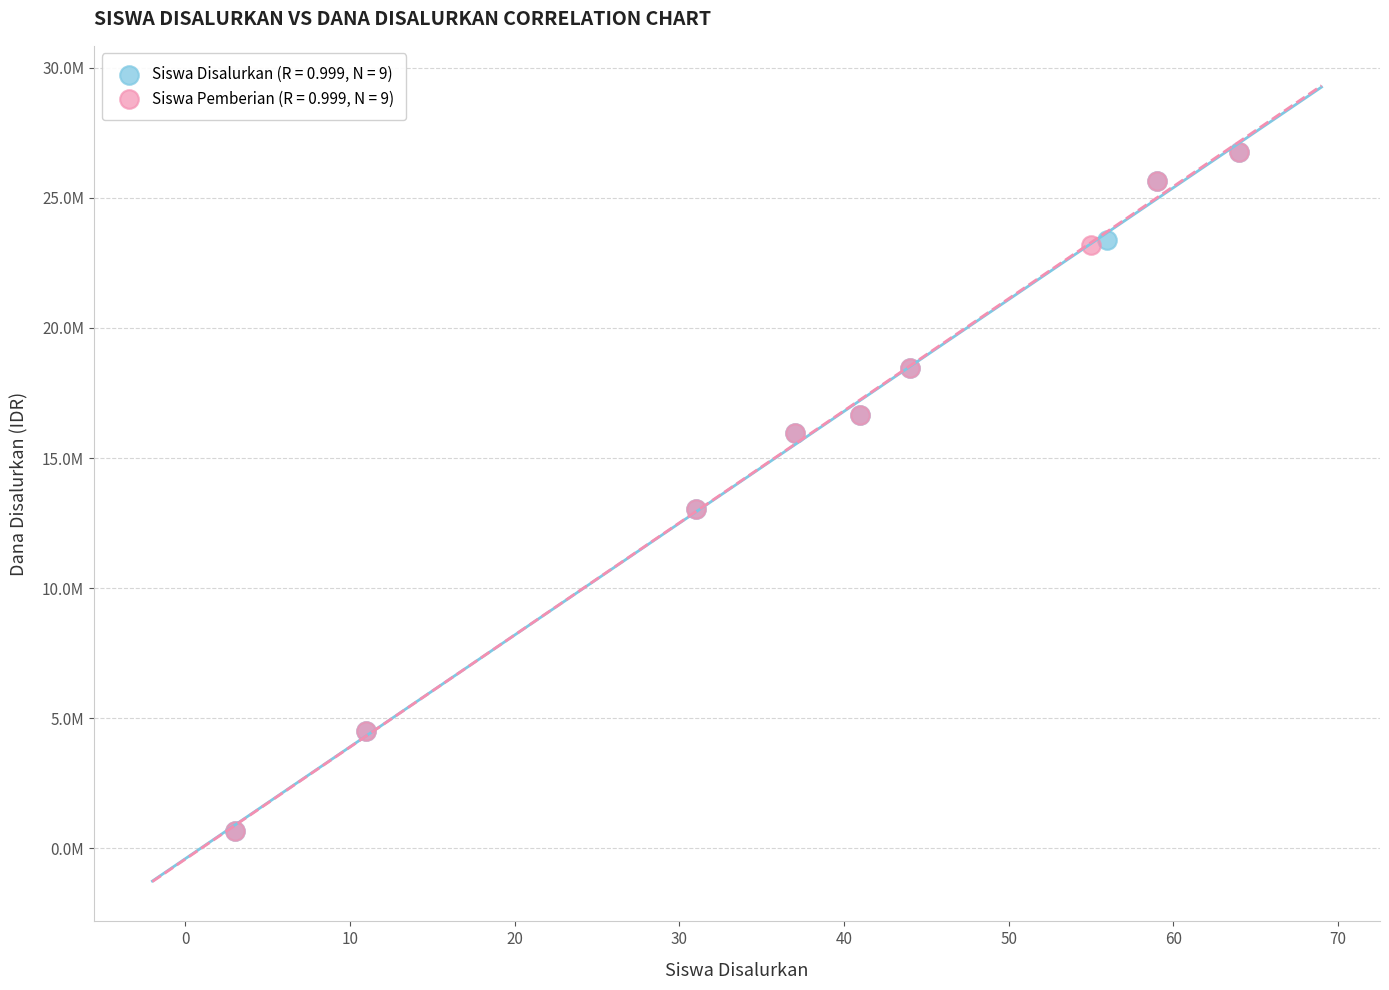

What are all the series names shown in the legend?

Siswa Disalurkan (R = 0.999, N = 9), Siswa Pemberian (R = 0.999, N = 9)